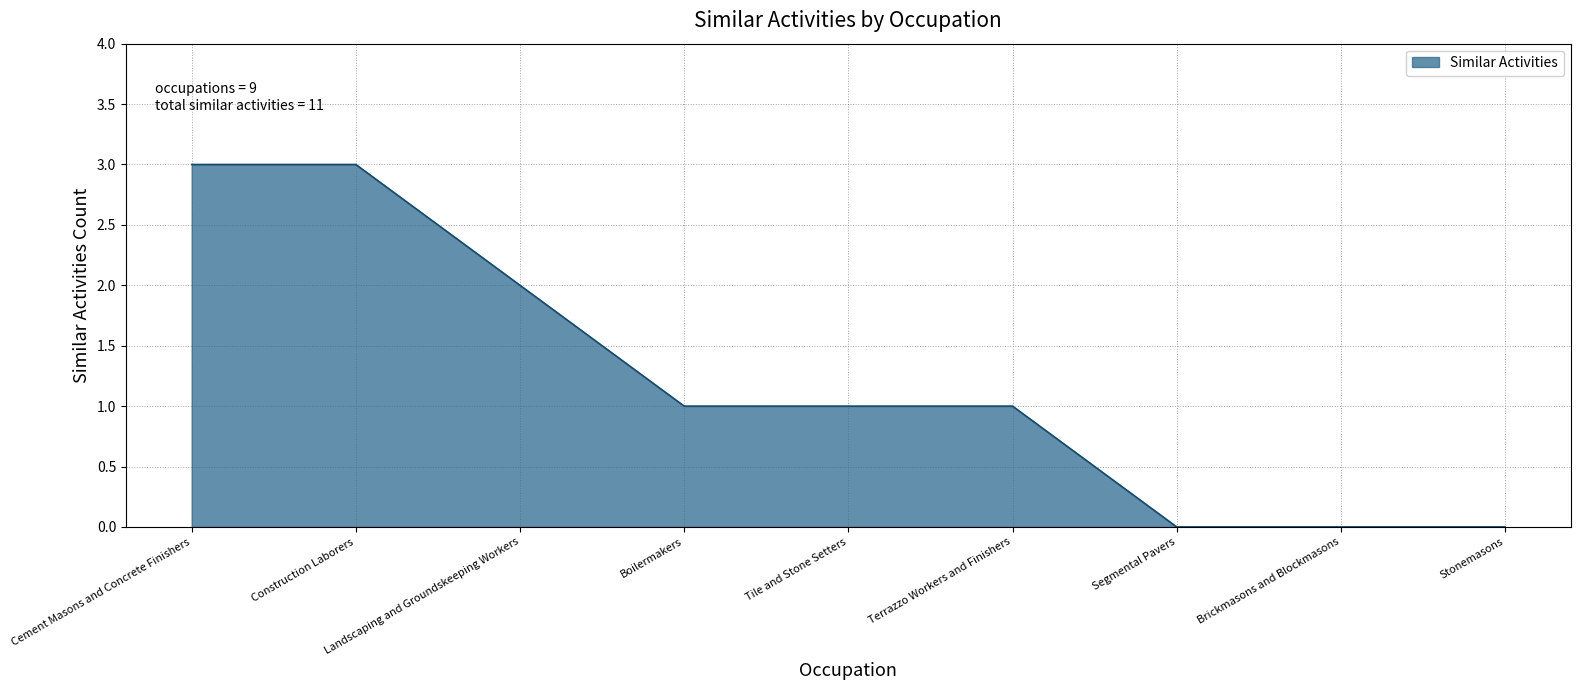

Count the values in the range 0 to 2.

7